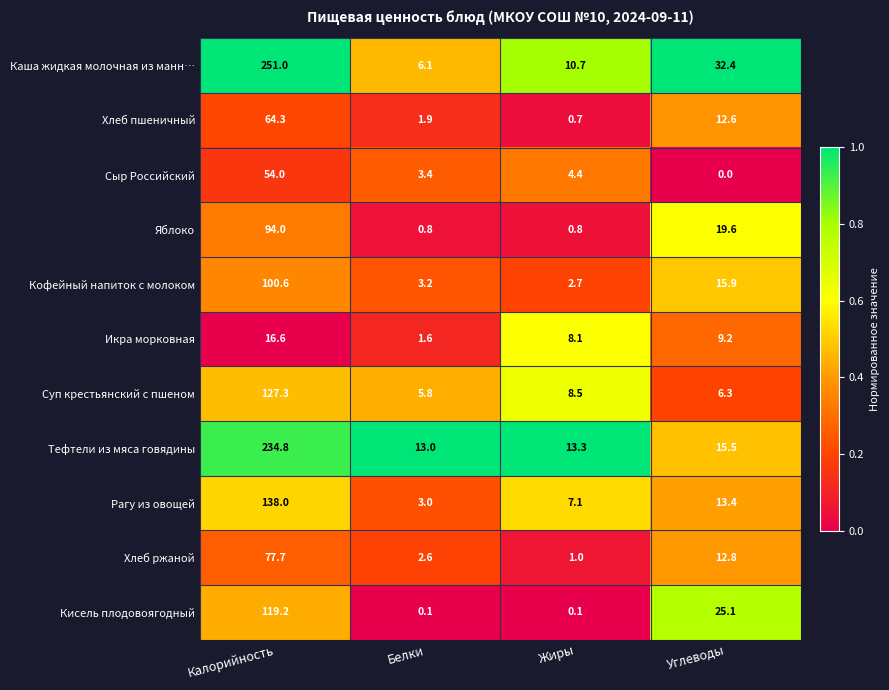

What is the average value of the Рагу из овощей series?

40.4